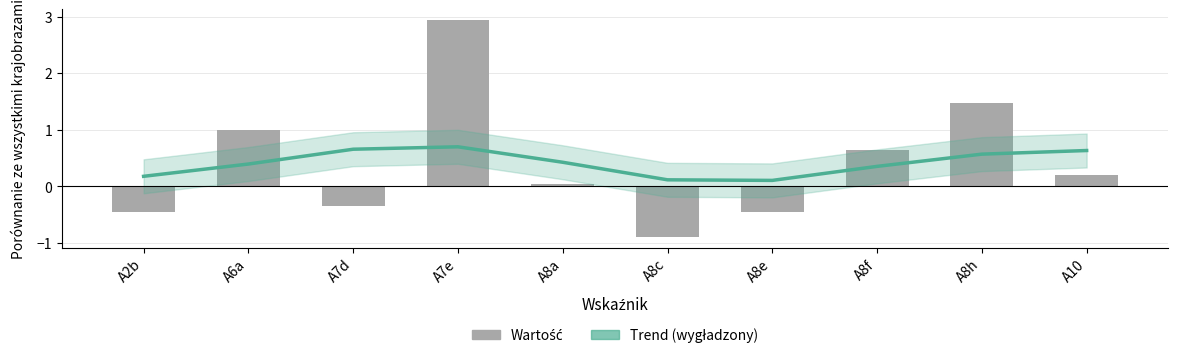

What is the label of the 4th bar from the right?

A8e